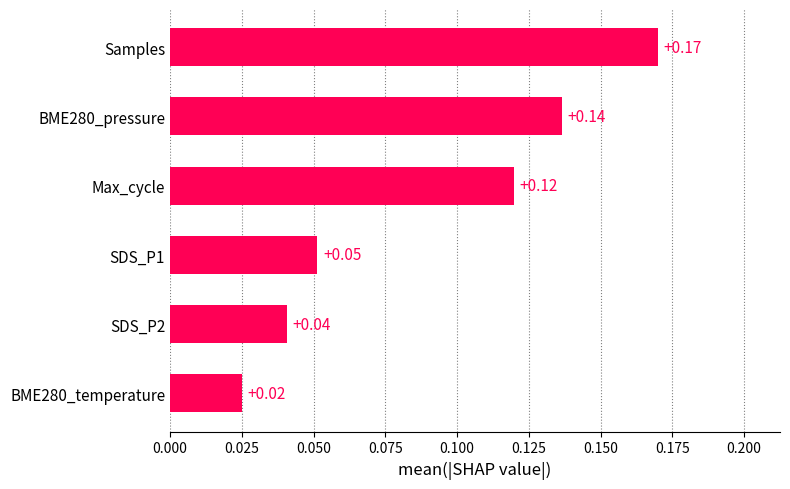

Which label corresponds to the largest value in the chart?

Samples